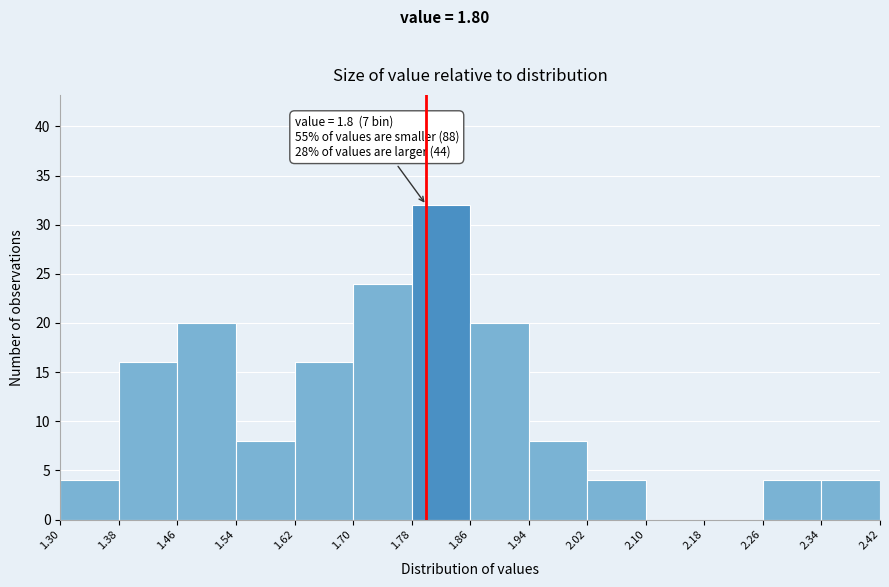

Which range on the x-axis has the tallest bar?

1.78 to 1.86